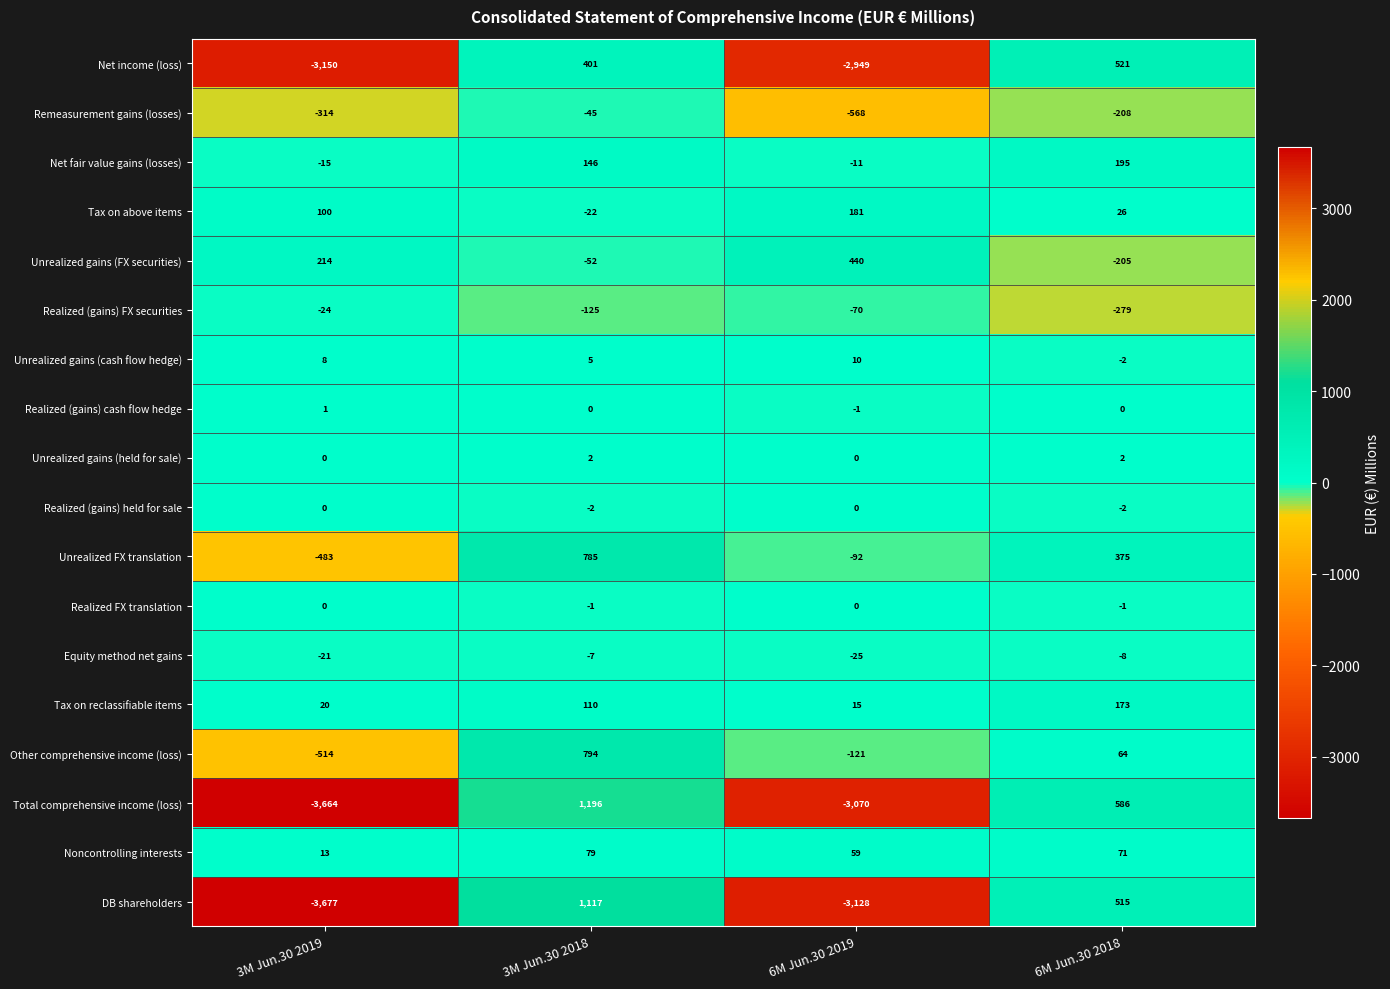

How many Other comprehensive income (loss) values are between -121 and 794?

3